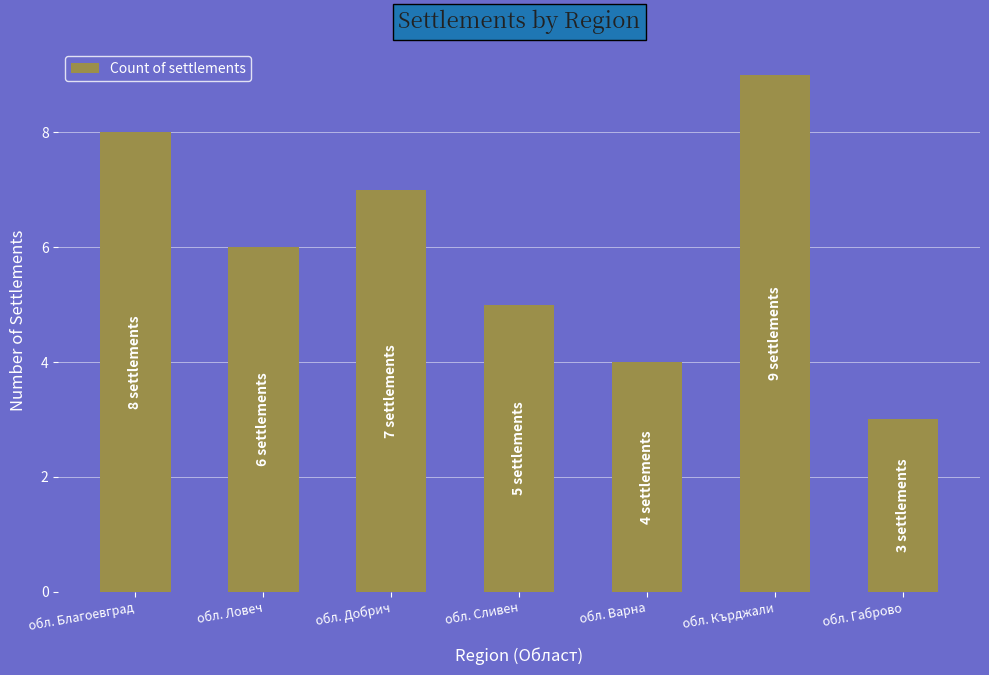

How many values are below 6?

3